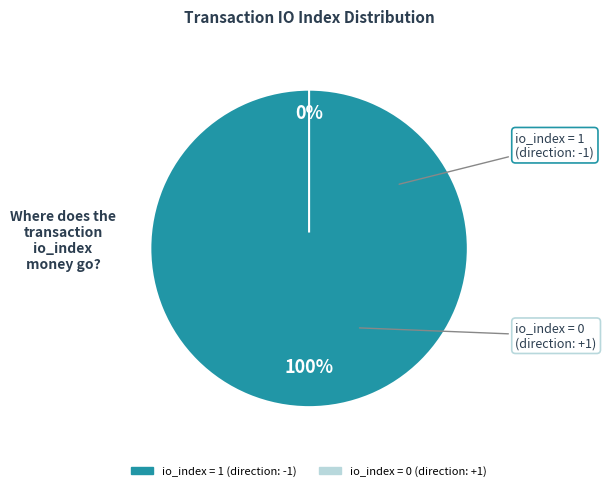

How many slices are in this pie chart?

2